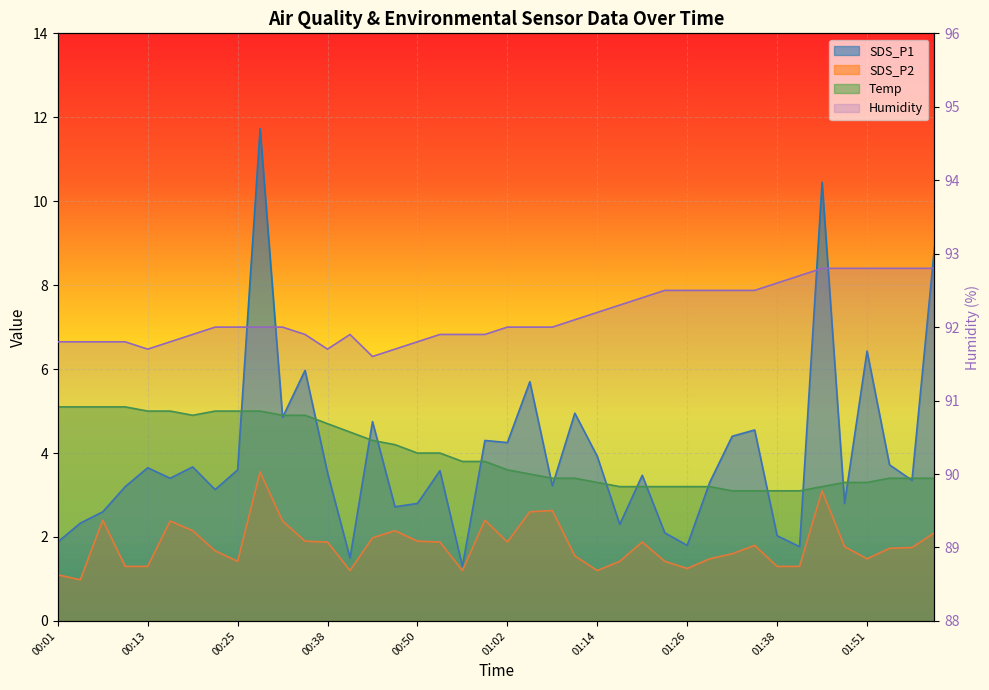

What is the label of the 17th point from the right?

01:11